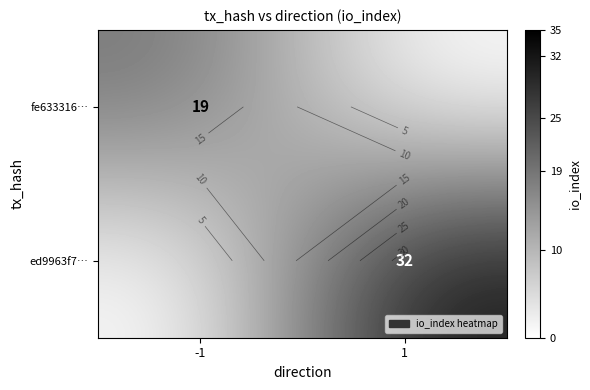

At which label is ed9963f7… closest to 16?

-1